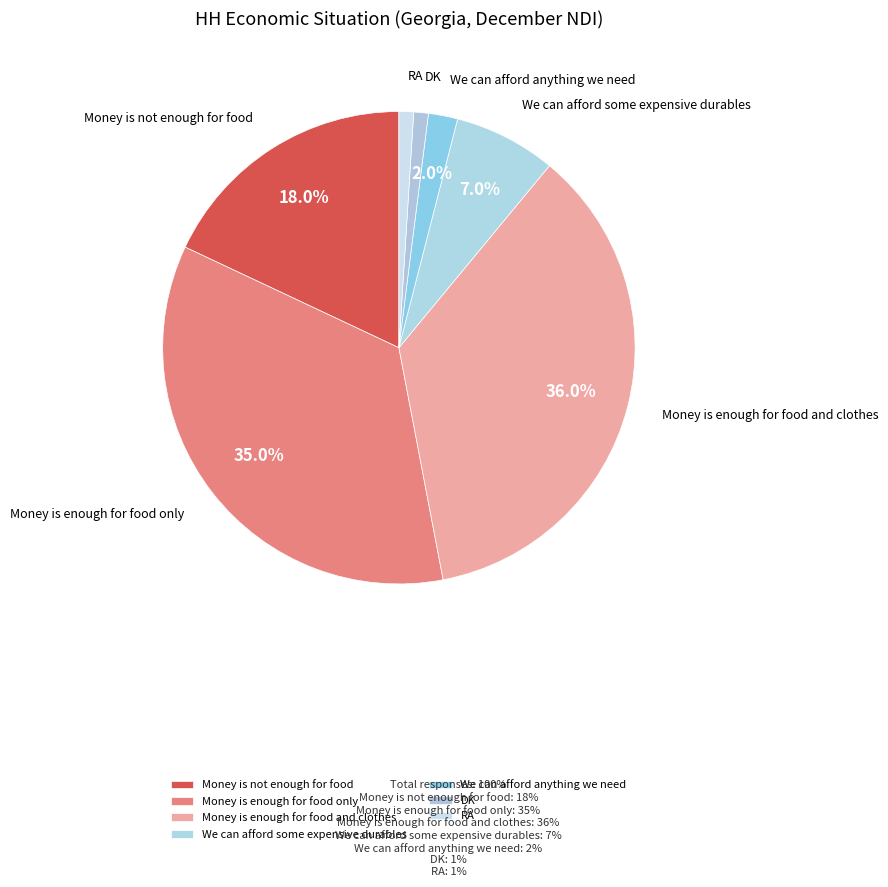

To the nearest percent, what percentage of the pie is RA?

1%